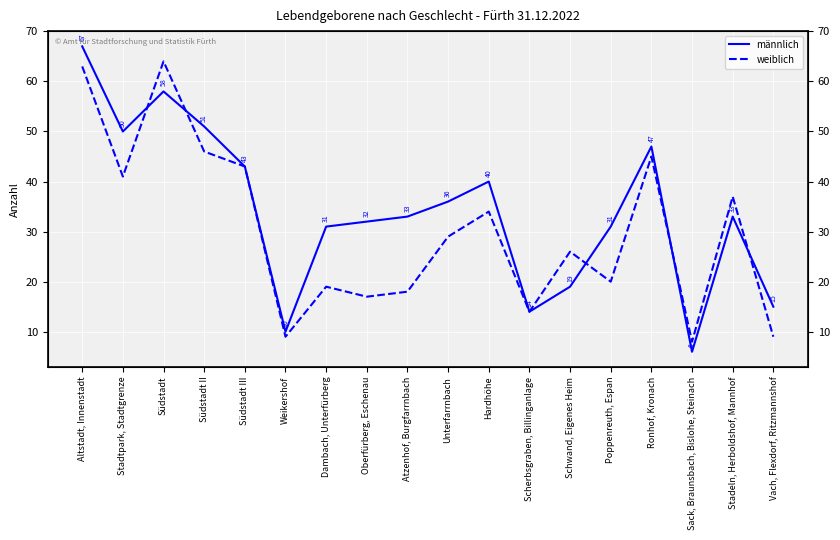

At Oberfürberg, Eschenau, list the series in order from largest to smallest.

männlich, weiblich